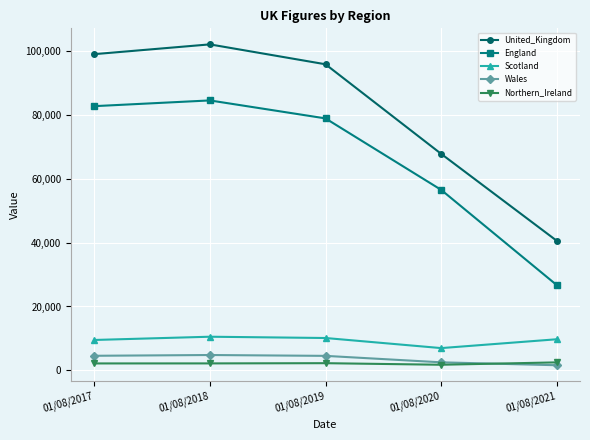

True or false: England and Wales intersect in this chart.

False